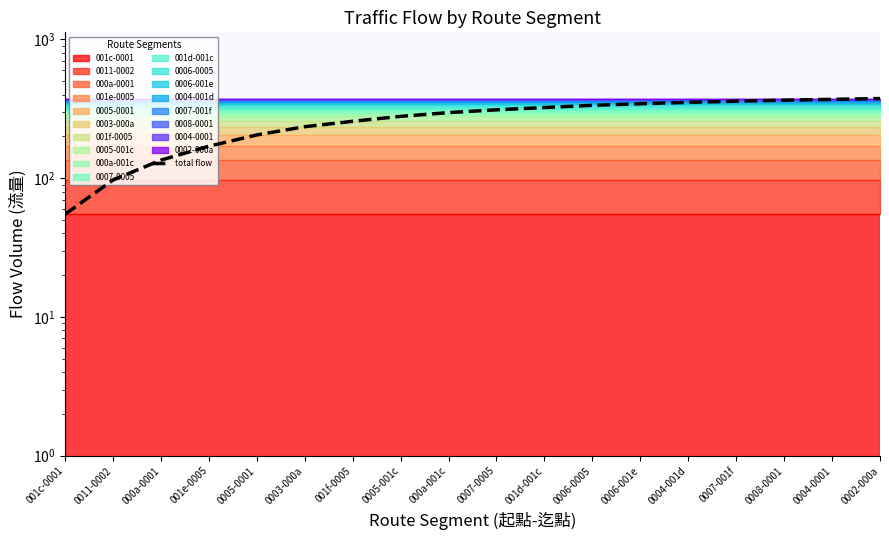

The value at 0006-0005 is 506. True or false?

False